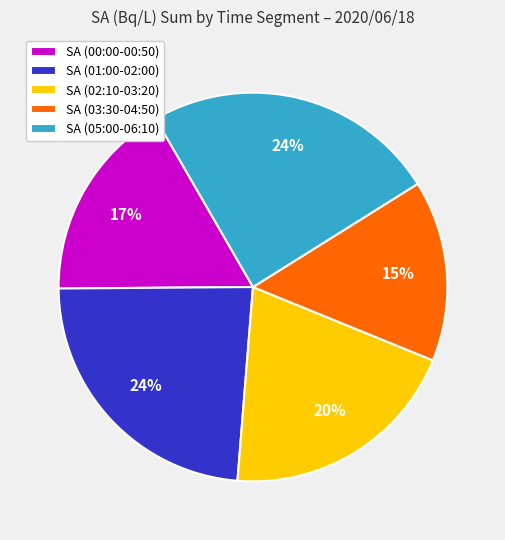

Do SA (03:30-04:50) and SA (02:10-03:20) together represent more than half of the pie?

No